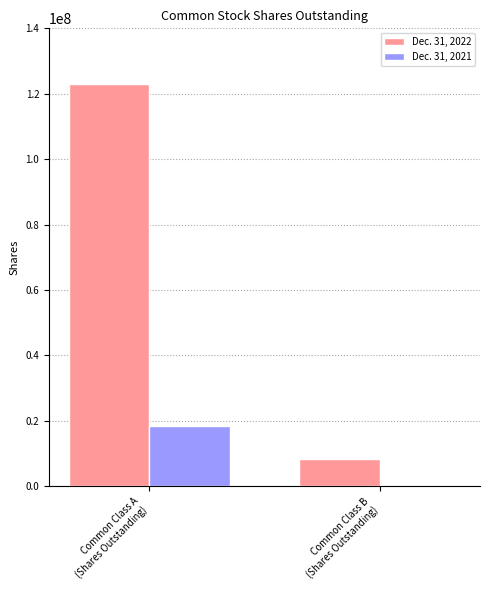

Which series changed the most between Common Class A
(Shares Outstanding) and Common Class B
(Shares Outstanding)?

Dec. 31, 2022